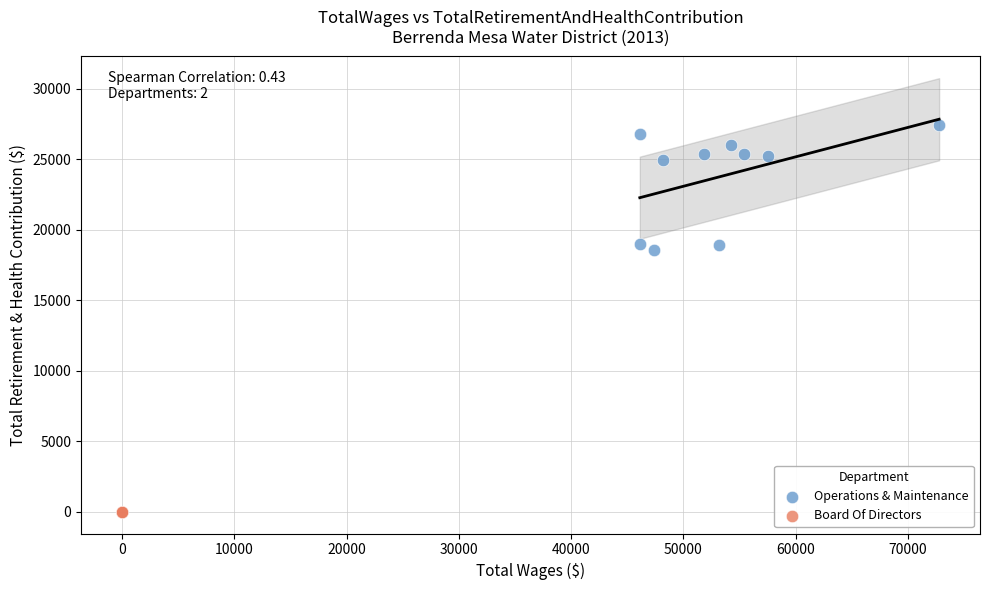

Which series reaches the maximum Y coordinate?

Operations & Maintenance